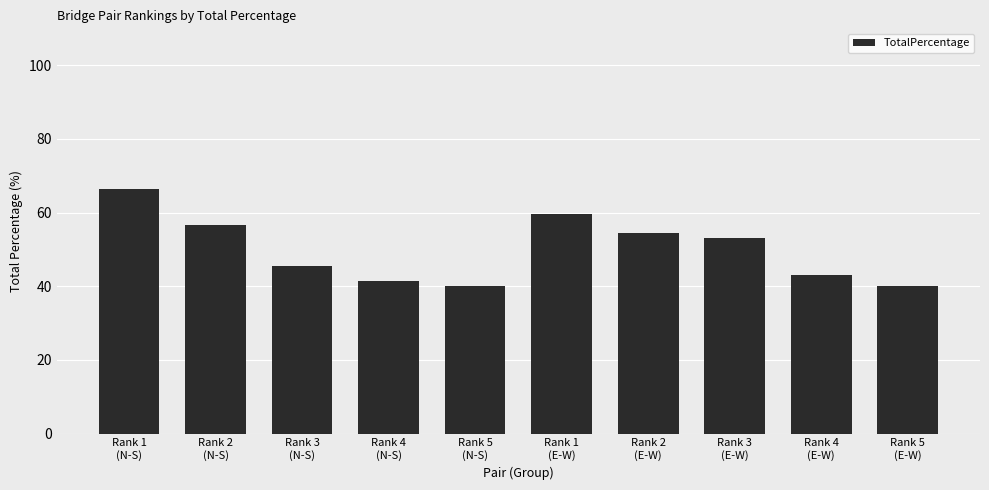

Between Rank 5
(E-W) and Rank 4
(N-S), which is larger?

Rank 4
(N-S)